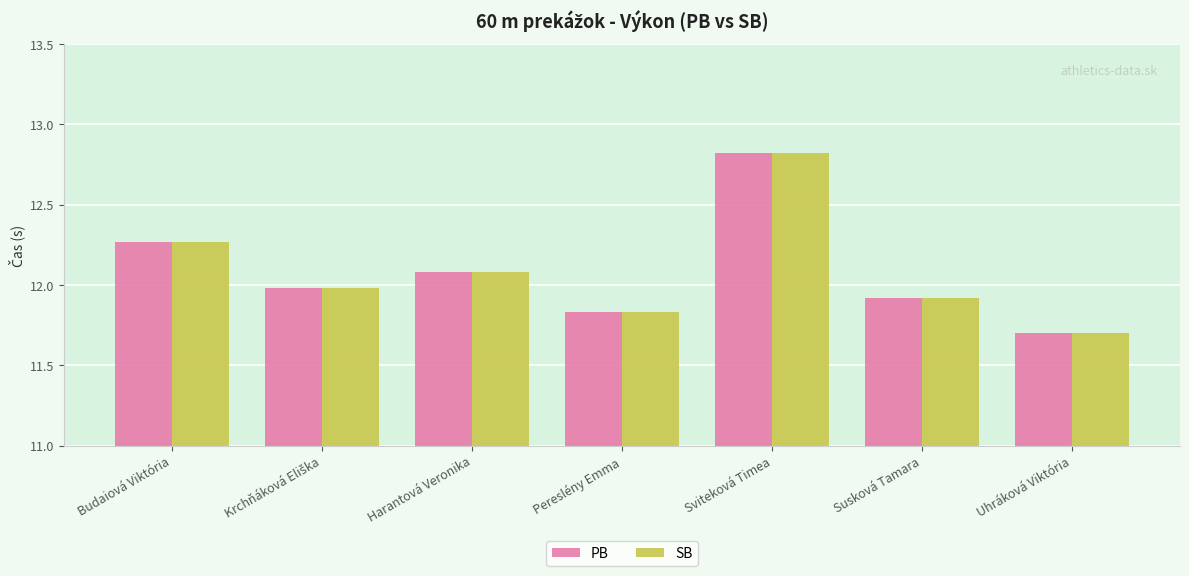

Which category has the highest value in the SB series?

Sviteková Timea